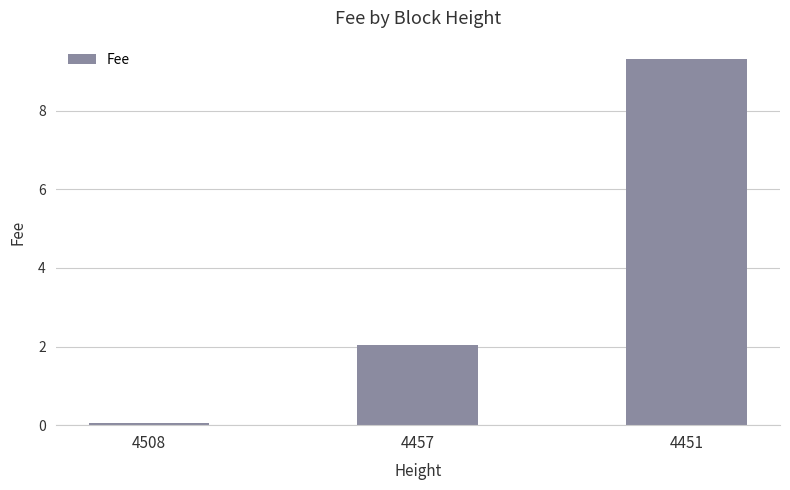

What is the difference between the maximum and minimum values?

9.3